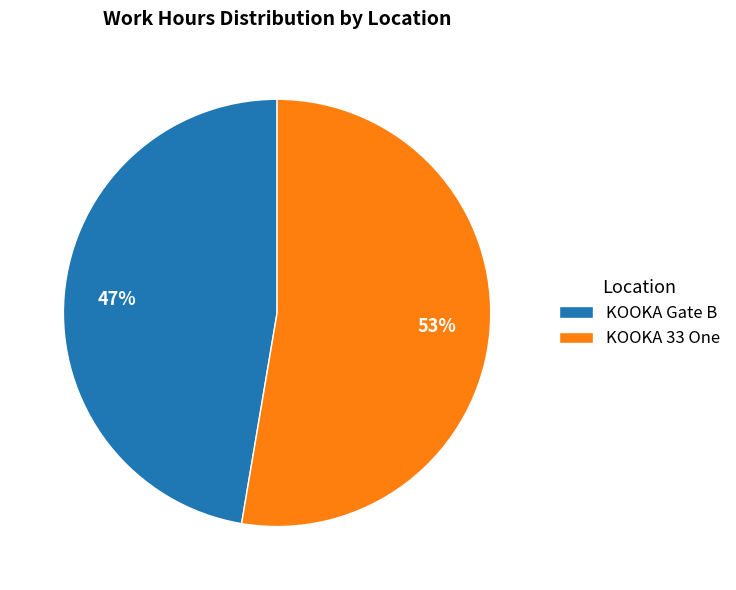

Count the number of slices in the pie.

2